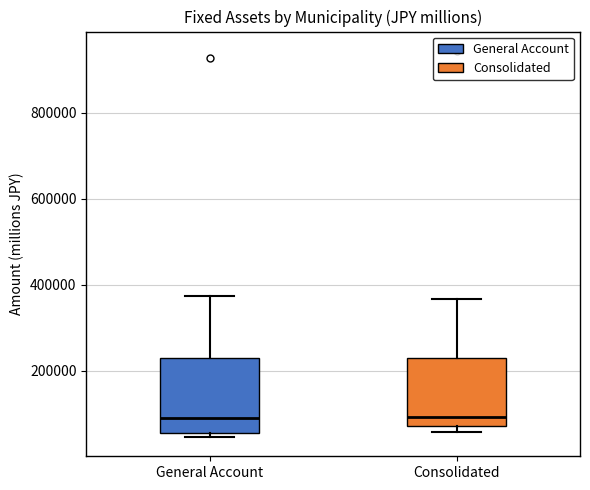

Where is the upper edge of the box for General Account on the y-axis? The values are not printed on the chart, so give them approximately, as read against the axis.

220000